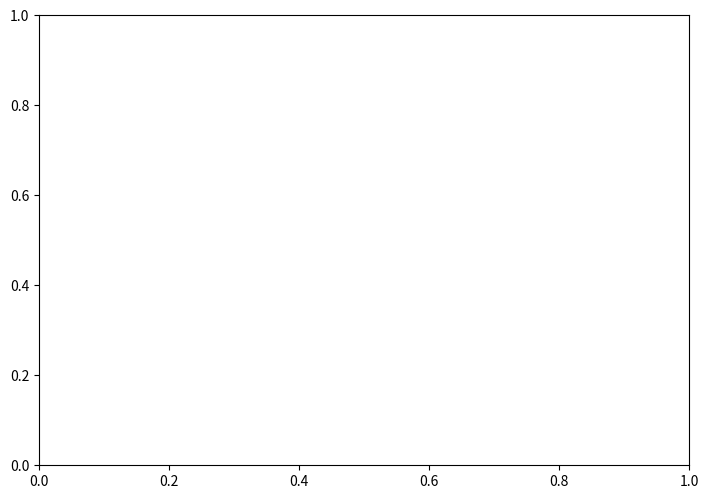

To the nearest percent, what is the combined percentage of Regular and Ticket?

100%